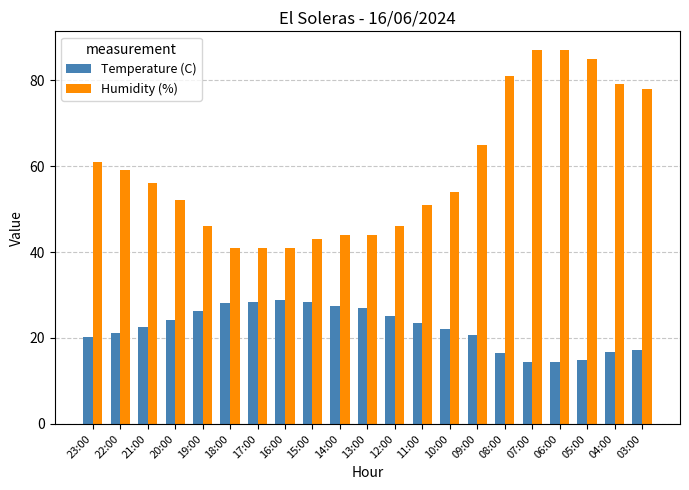

What is the difference between the maximum and second lowest values in the Humidity (%) series?

46.0